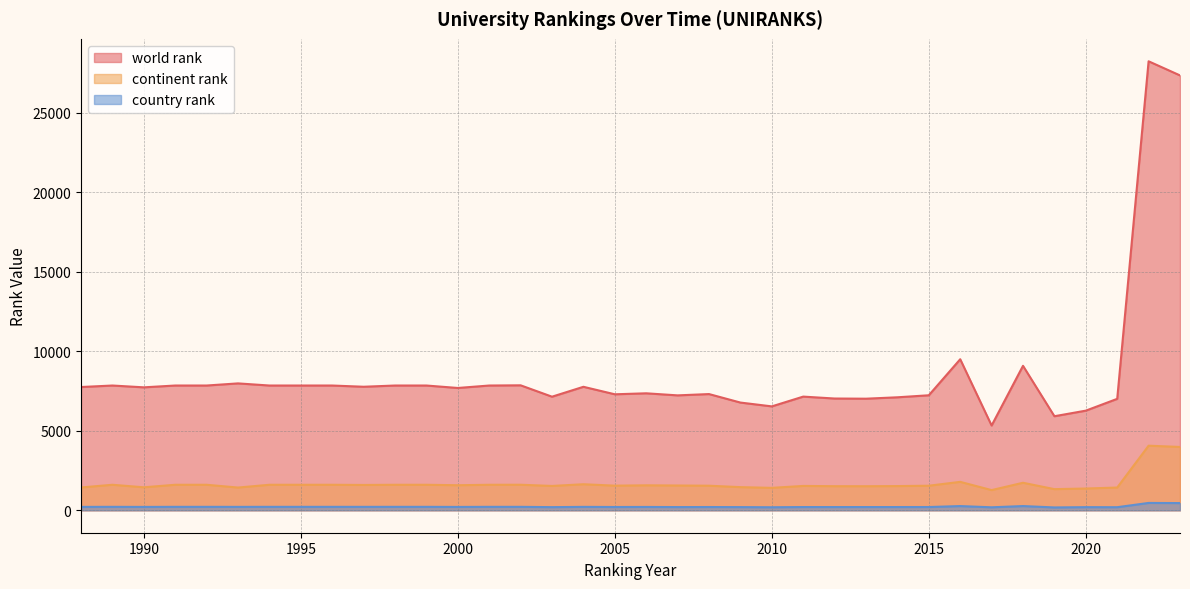

Which series has the widest spread of values?

world rank